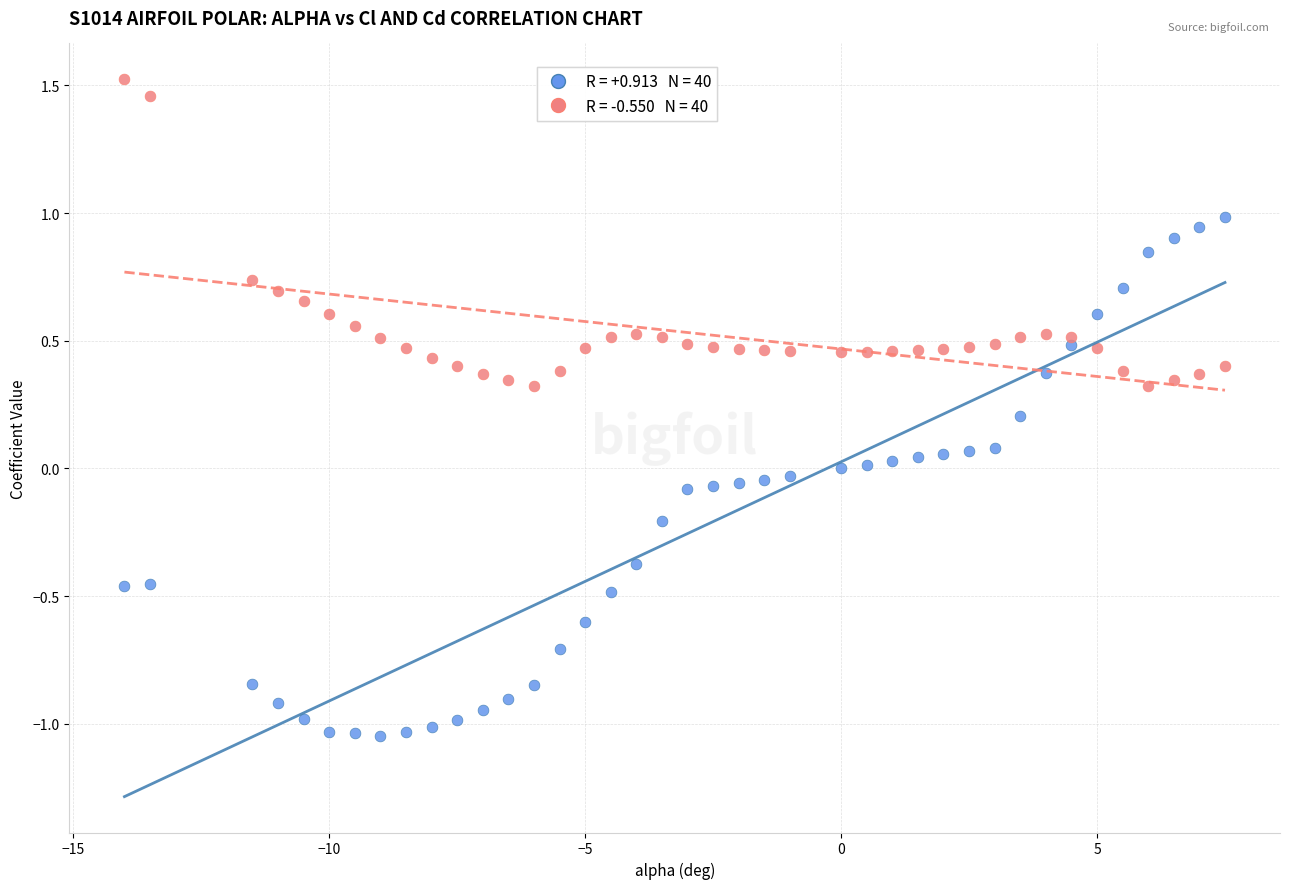

Across all data points, what is the range of Y values (max minus min)?

2.6